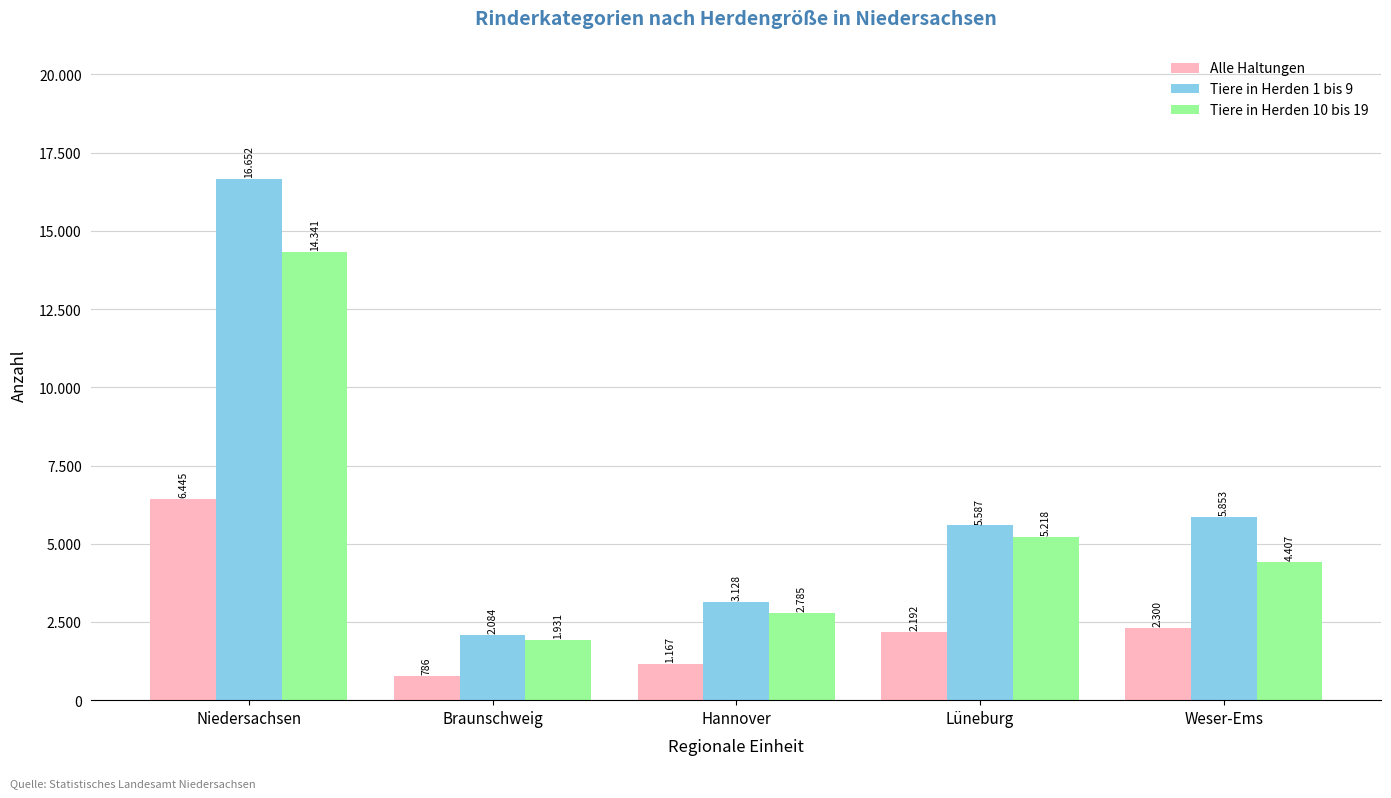

What is the label of the 1st bar from the left?

Niedersachsen